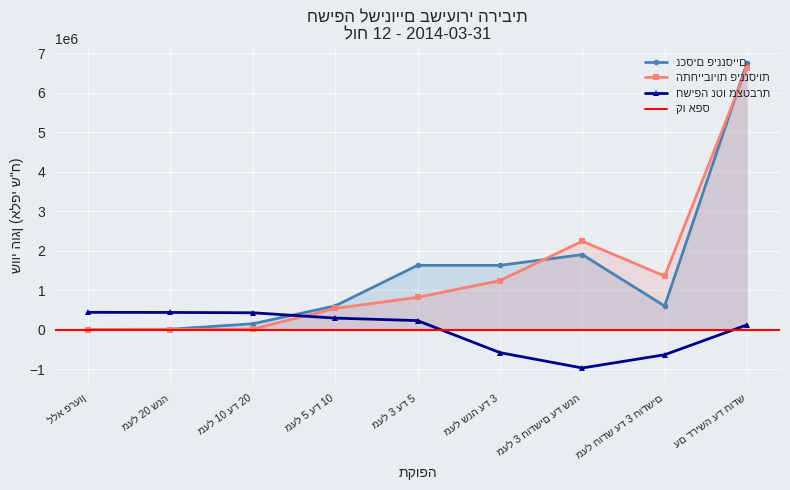

The value of נכסים פיננסיים at עם דרישה עד חודש is 6758000. True or false?

True